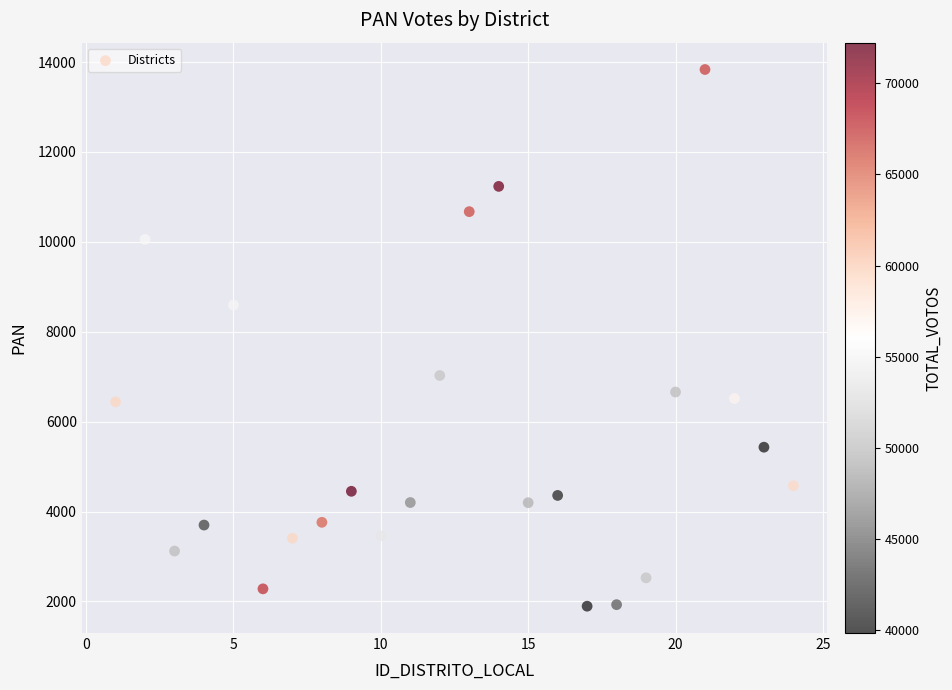

What is the range of Y values (max minus min)?

11939